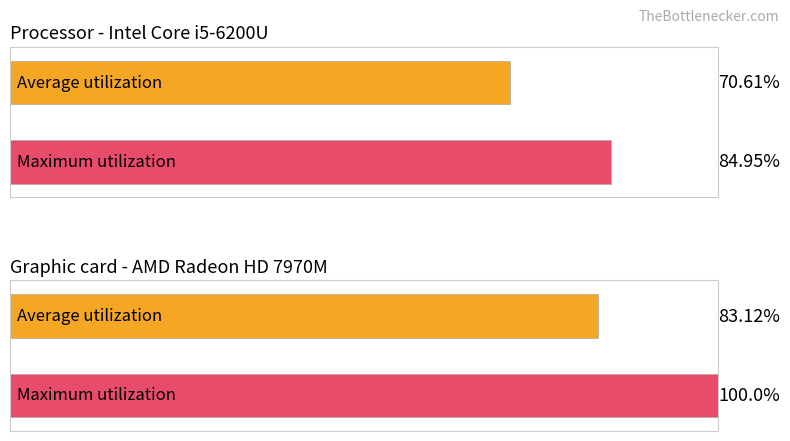

The Average utilization series shows -5.3 at 14. True or false?

False